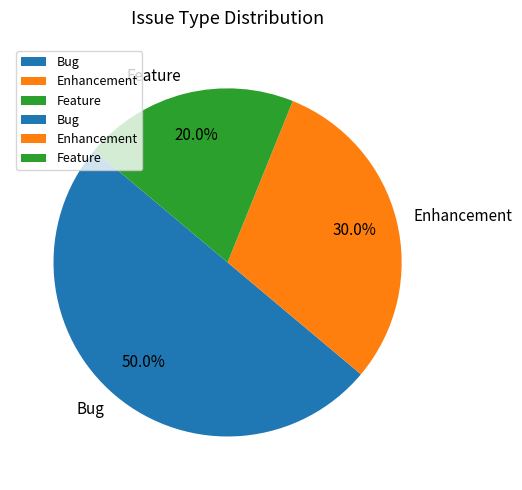

To the nearest percent, what is the difference between the largest and smallest slice percentages?

30%